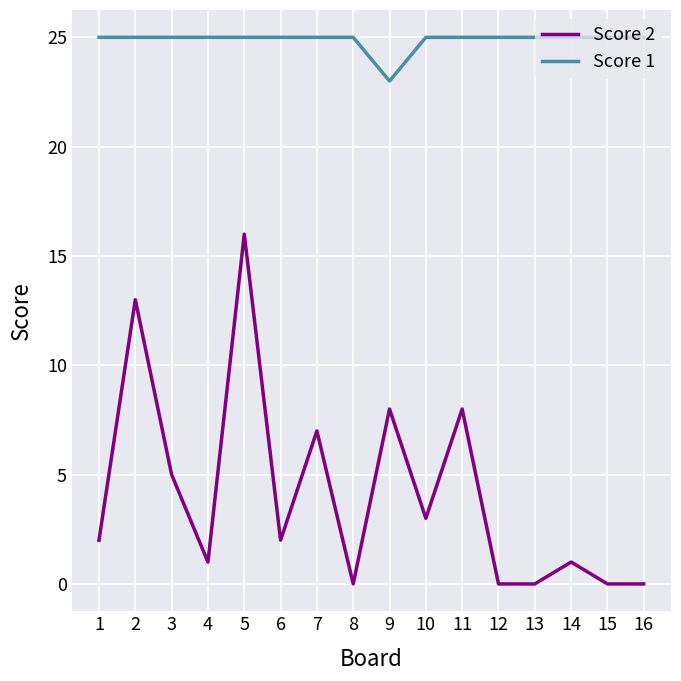

Is the value of Score 2 at 15 greater than the value of Score 1 at 1?

No